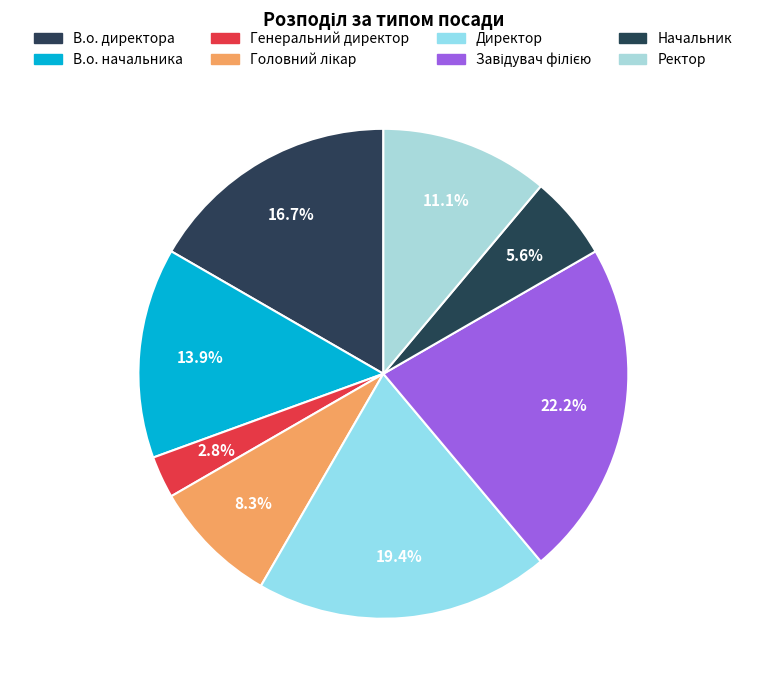

Which slice is the smallest?

Генеральний директор